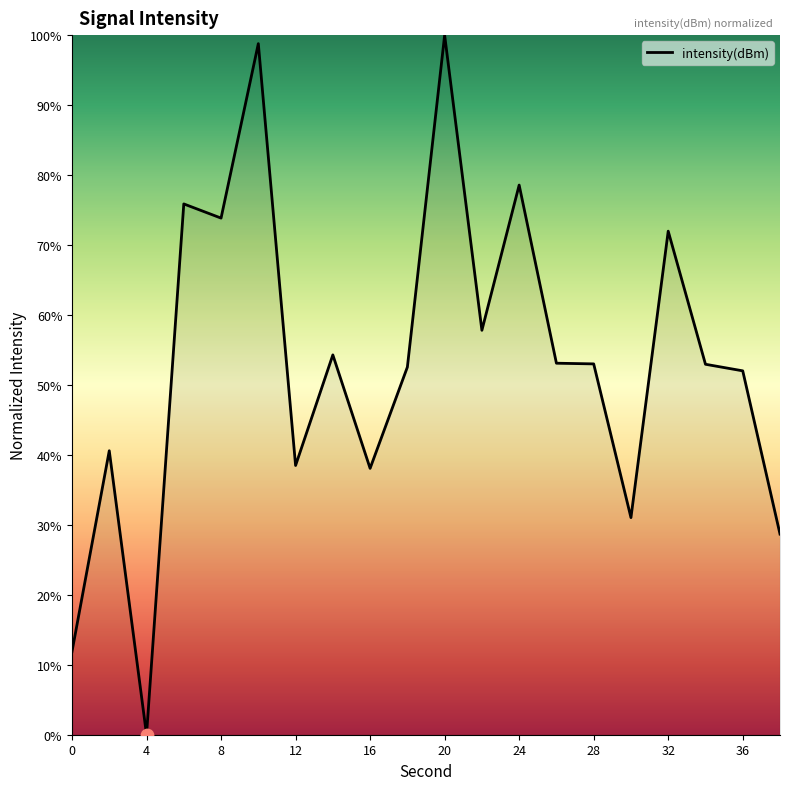

What is the difference between the maximum and minimum values?

100.0